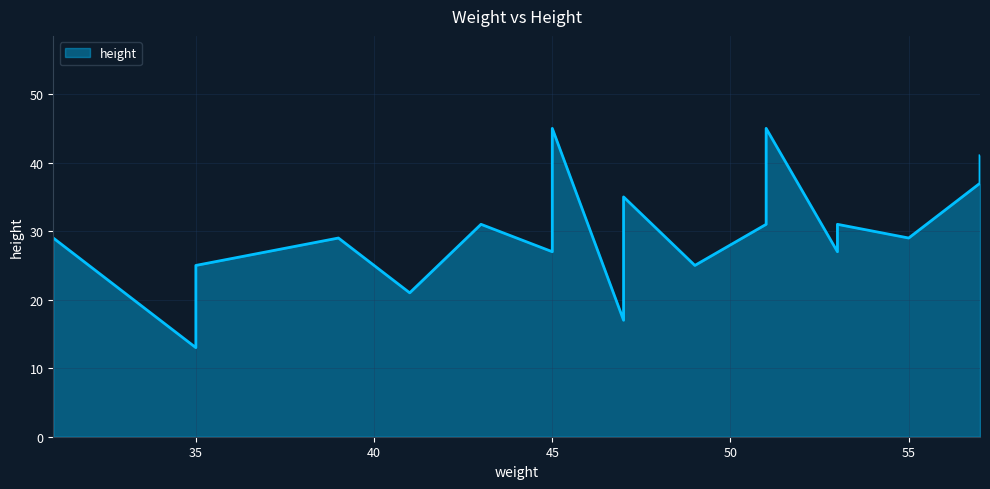

The chart shows a value of 40 at 3. True or false?

False